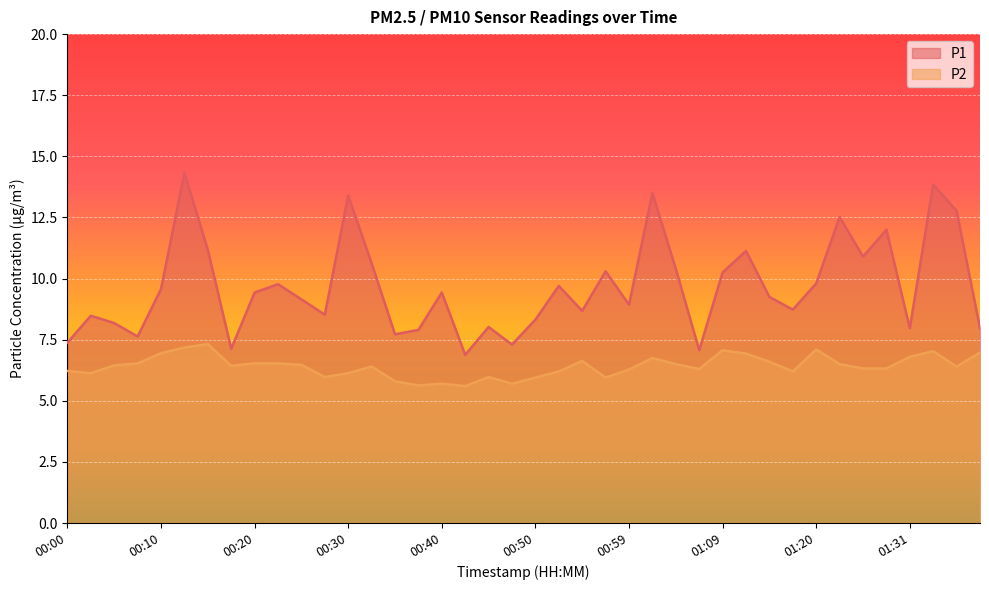

The P2 series shows 1.9 at 00:42. True or false?

False